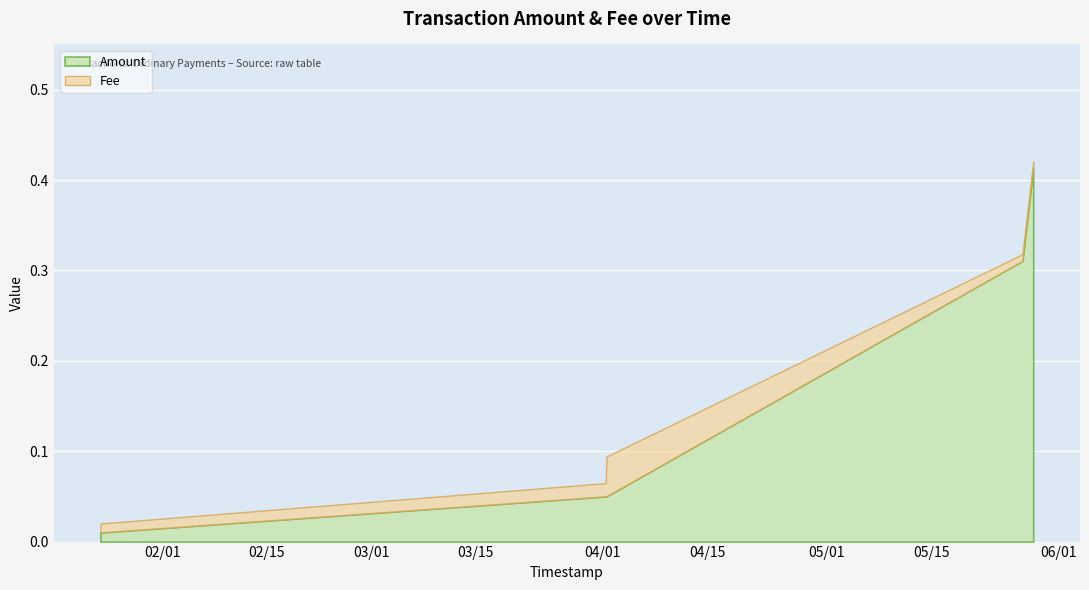

Which category has the highest value in the Fee series?

2019-04-01 12:30:33